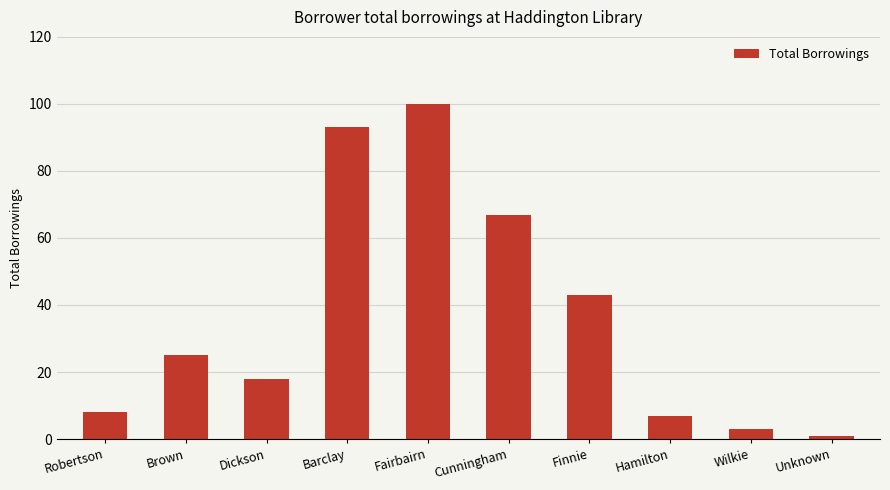

What position from the right is Cunningham?

5